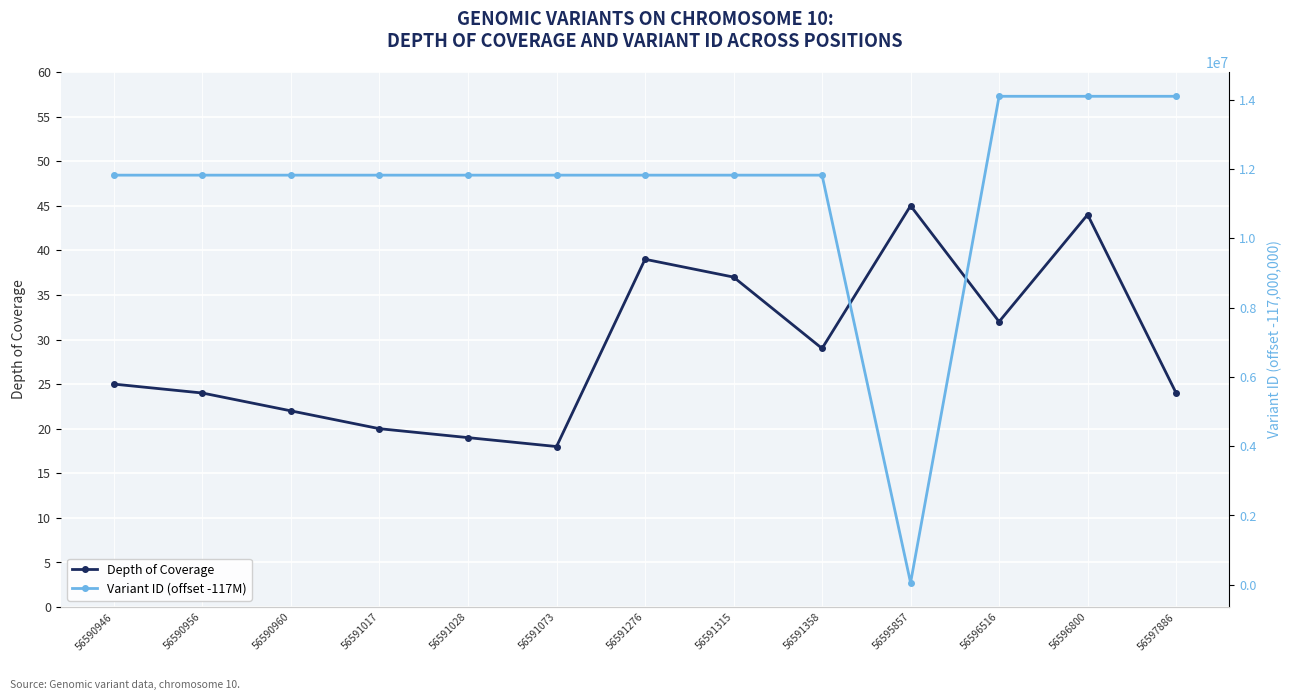

True or false: Variant ID (offset -117M) and Depth of Coverage cross at least once.

False